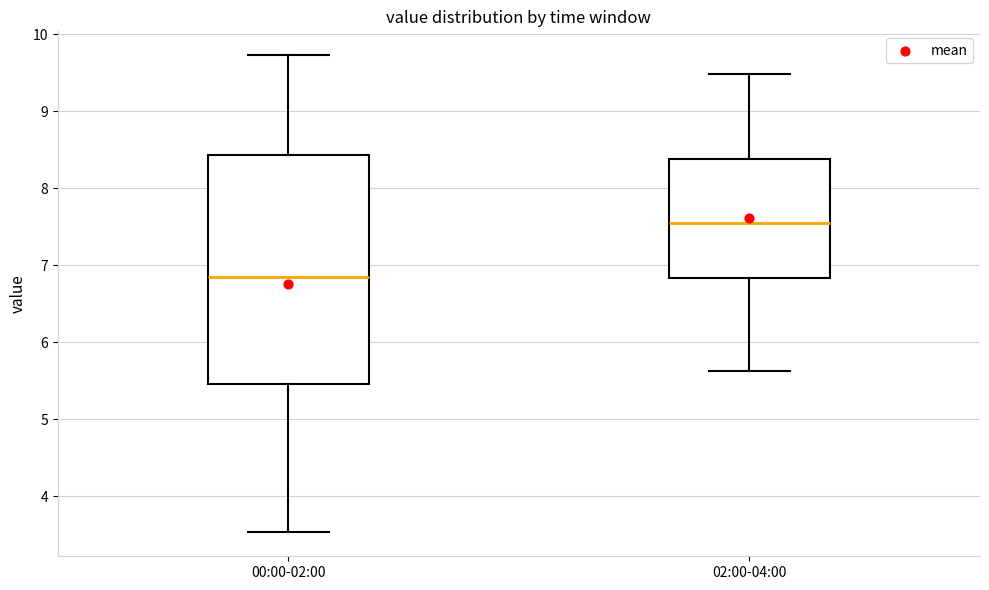

Comparing the boxes themselves (not the whiskers), which one is the tallest?

00:00-02:00